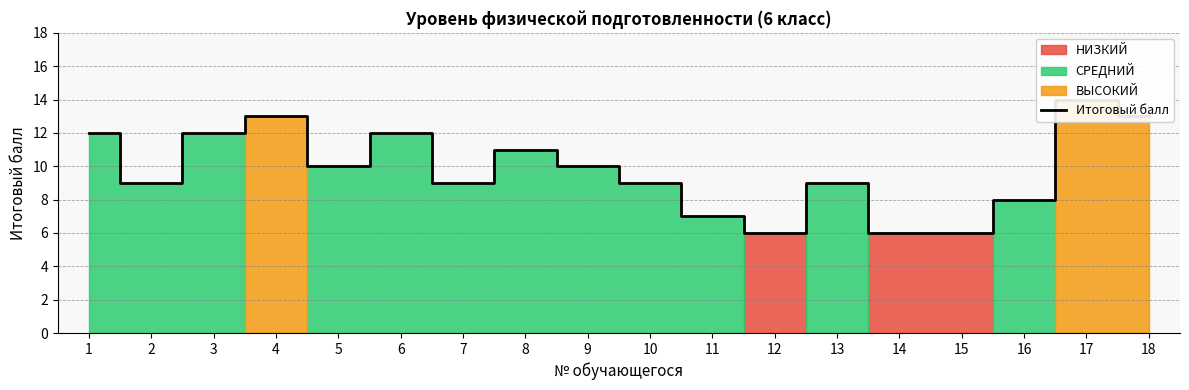

Reading right to left, list all the values displayed in this chart.

13	14	8	6	6	9	6	7	9	10	11	9	12	10	13	12	9	12